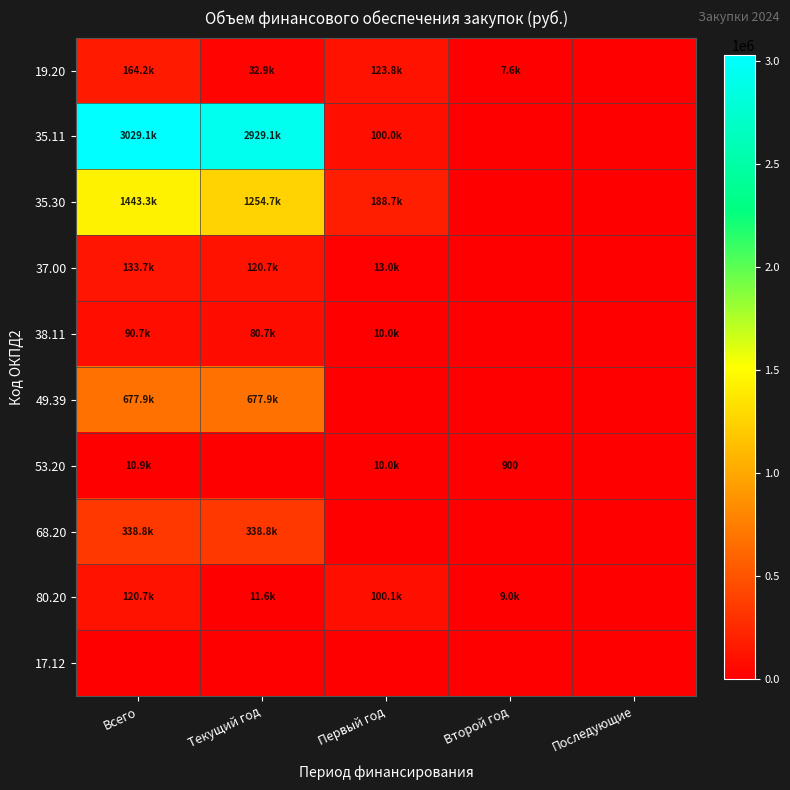

Rank the series at Первый год from highest to lowest value.

35.30, 19.20, 80.20, 35.11, 37.00, 53.20, 38.11, 49.39, 68.20, 17.12